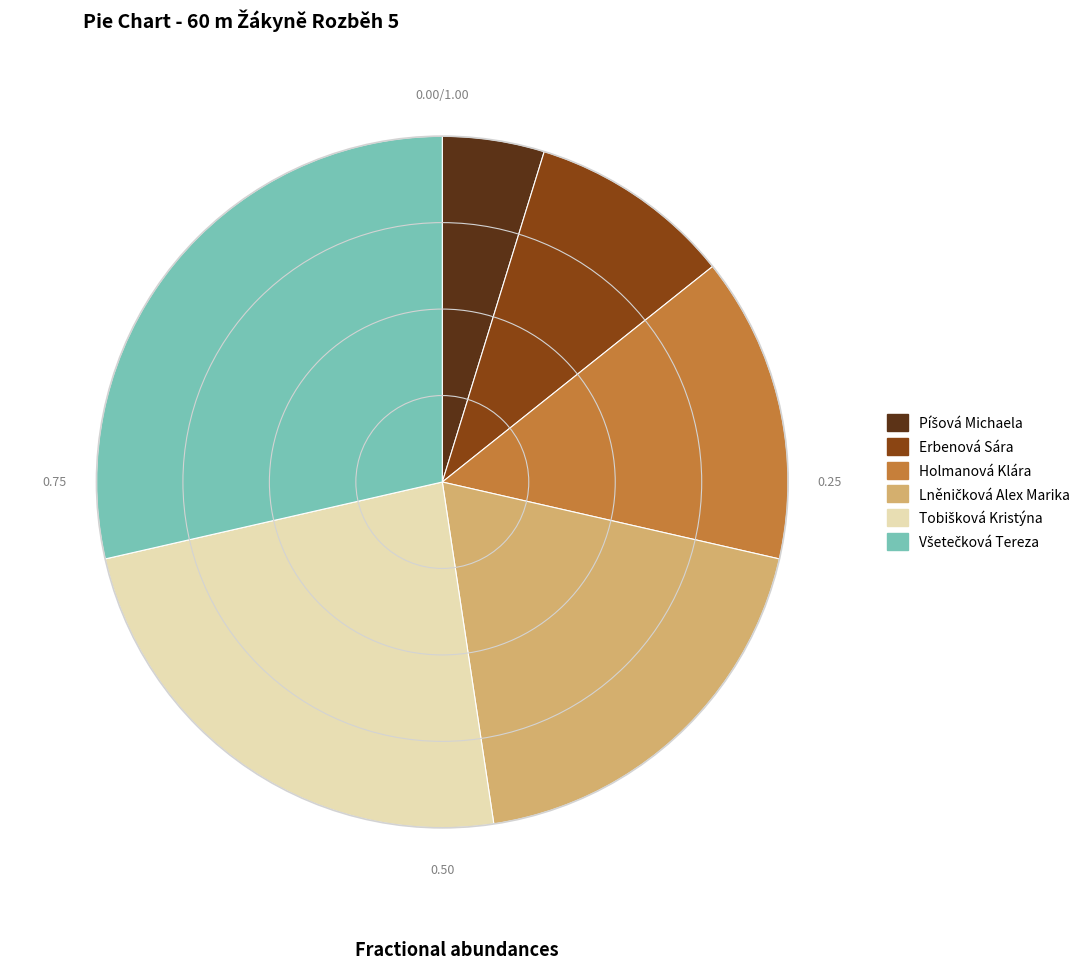

Is there any slice that represents more than half of the pie?

No